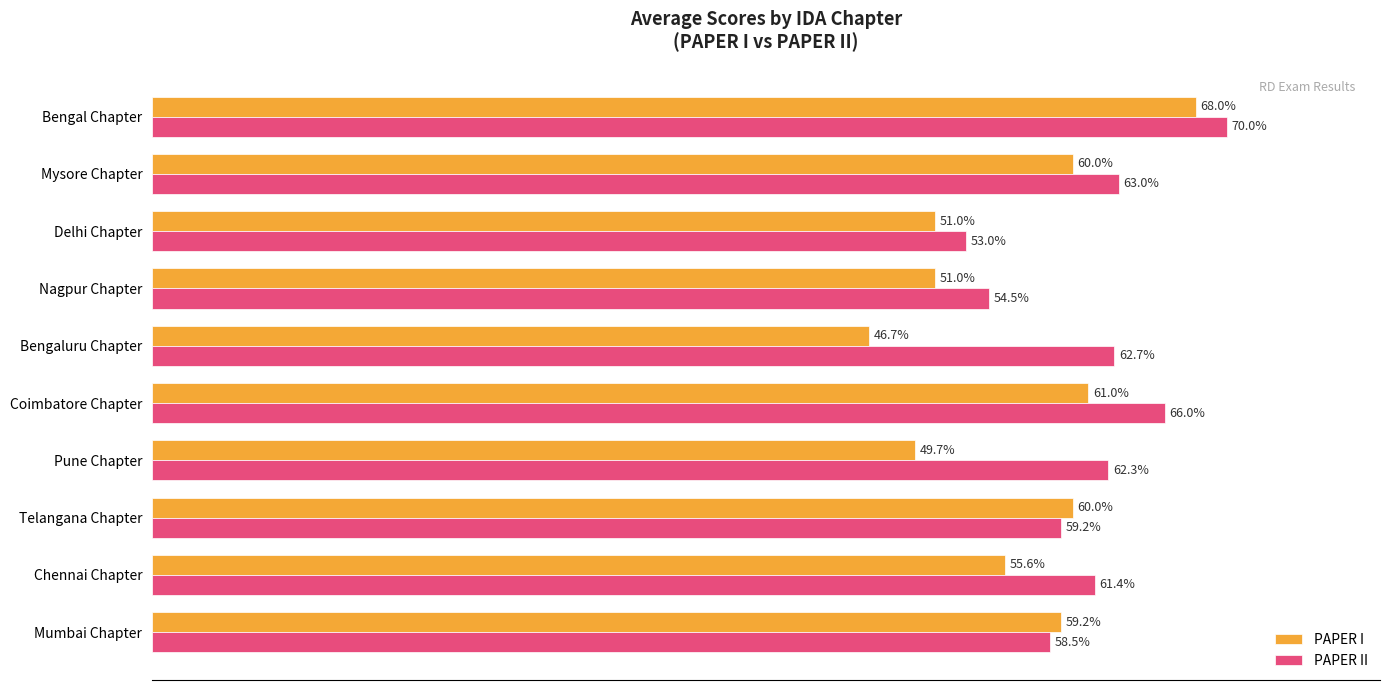

Rank the series at Chennai Chapter from highest to lowest value.

PAPER II, PAPER I